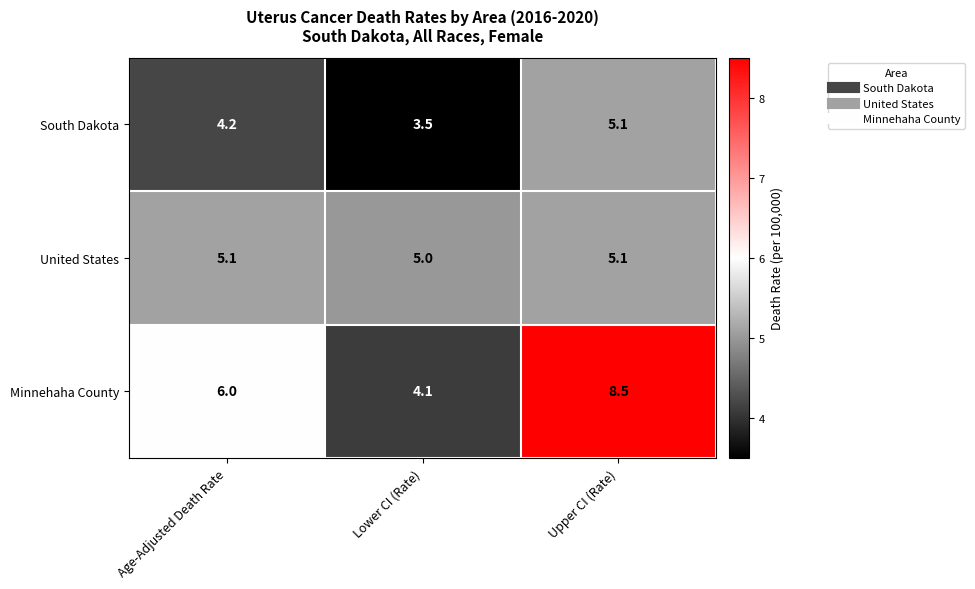

Which category has the highest value across all series?

Upper CI (Rate)